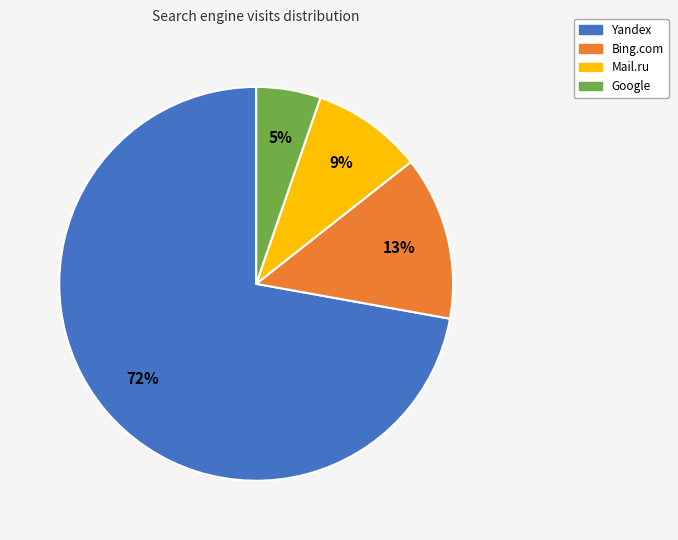

What is the largest slice in the pie chart?

Yandex